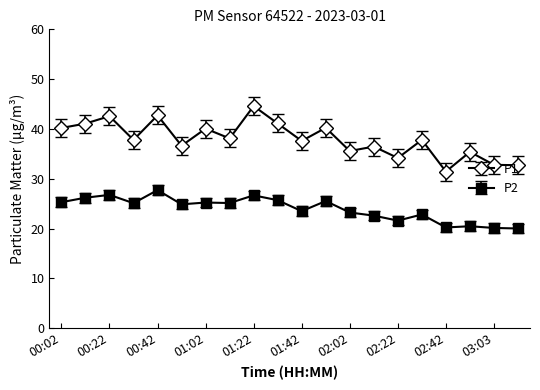

Which series has the largest total across all categories?

P1